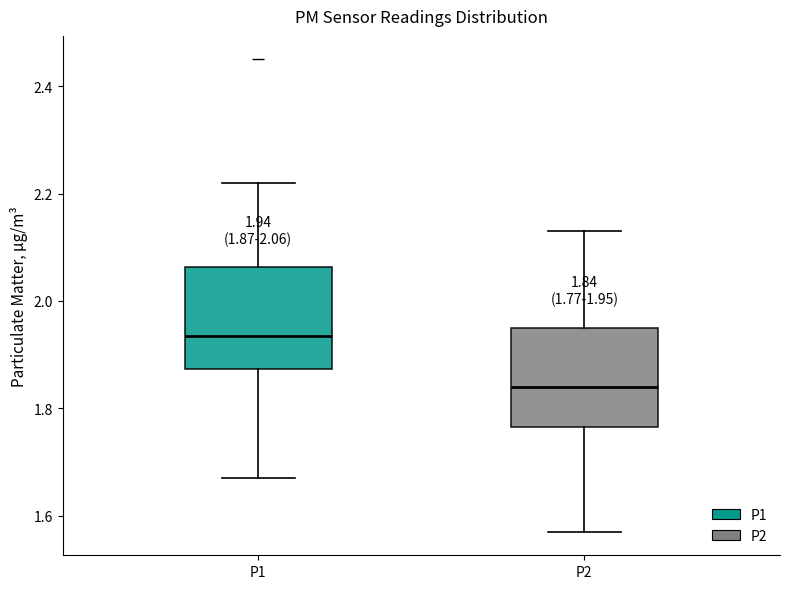

Which box's median line is the lowest?

P2